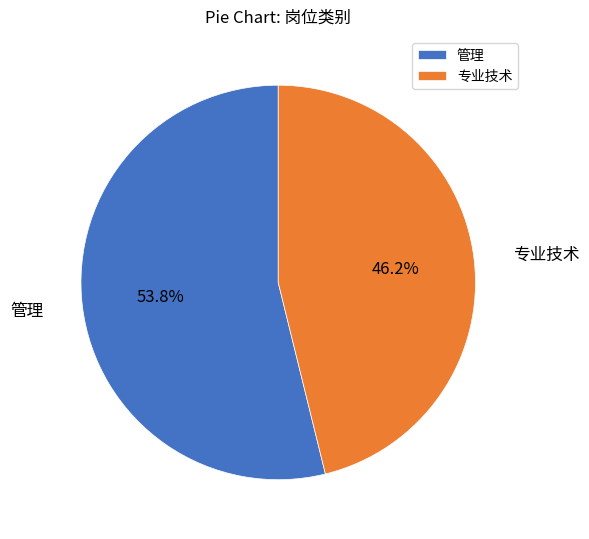

Count the number of slices in the pie.

2